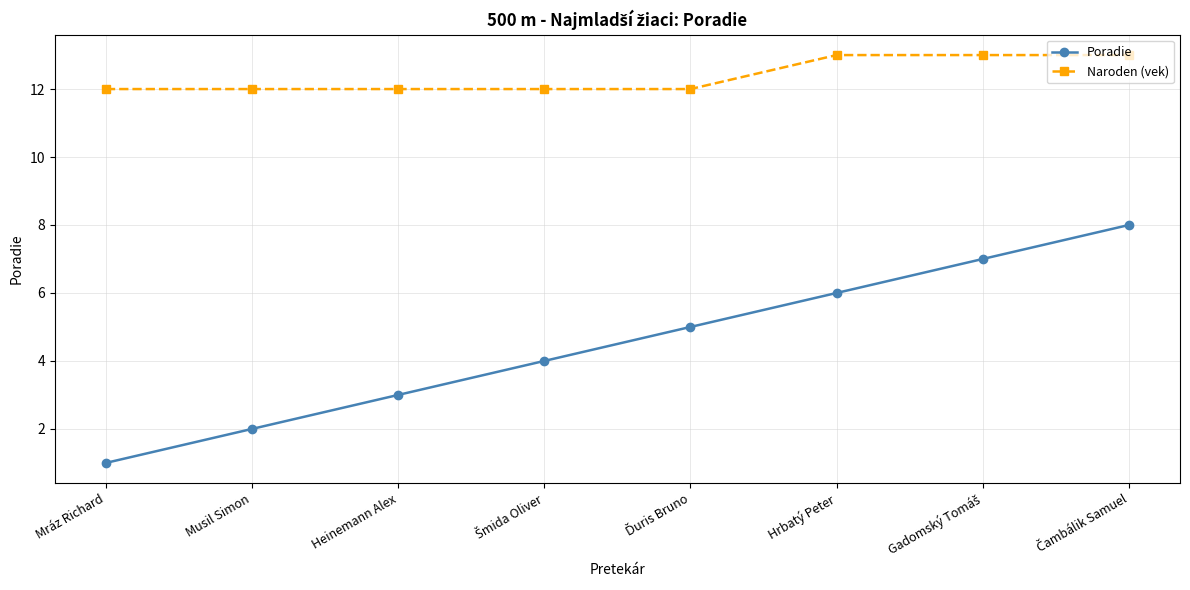

Which series has the largest range (max minus min)?

Poradie